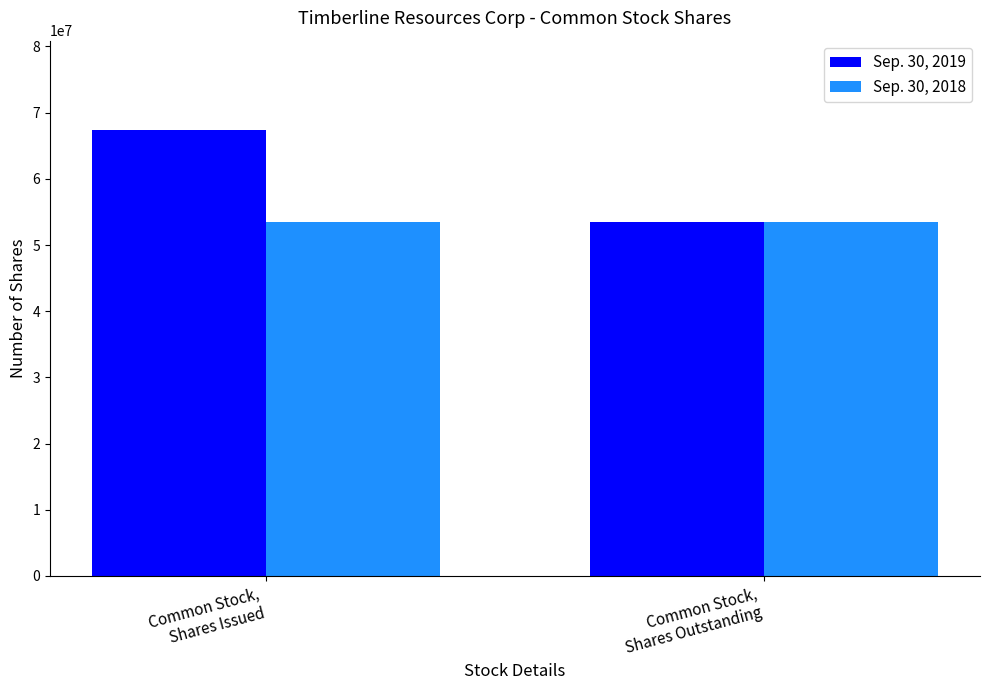

How many bars are there in total?

4